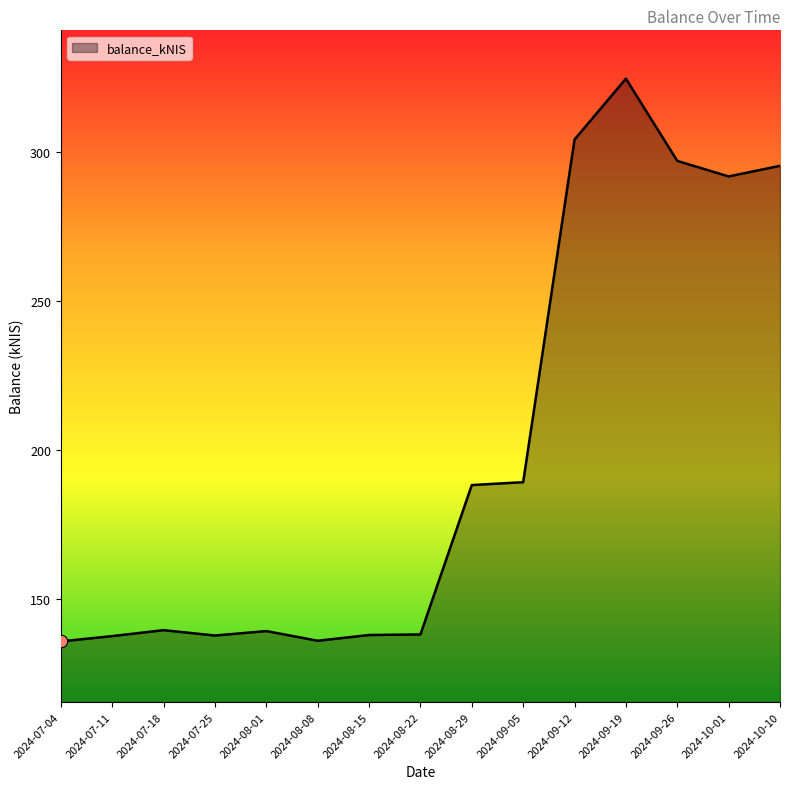

Between 2024-08-29 and 2024-08-01, which is larger?

2024-08-29